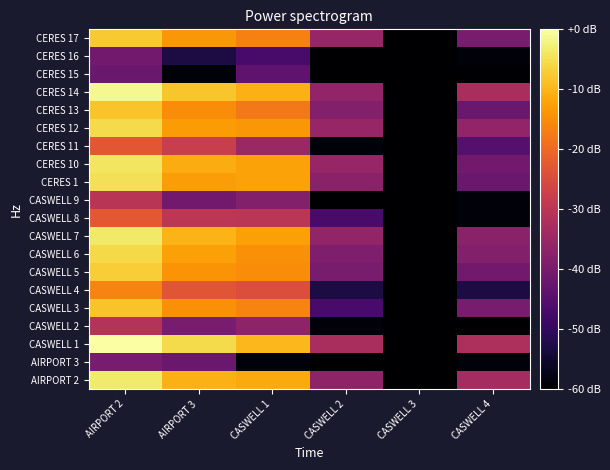

What is the total value across all series at CASWELL 2?

-908.0